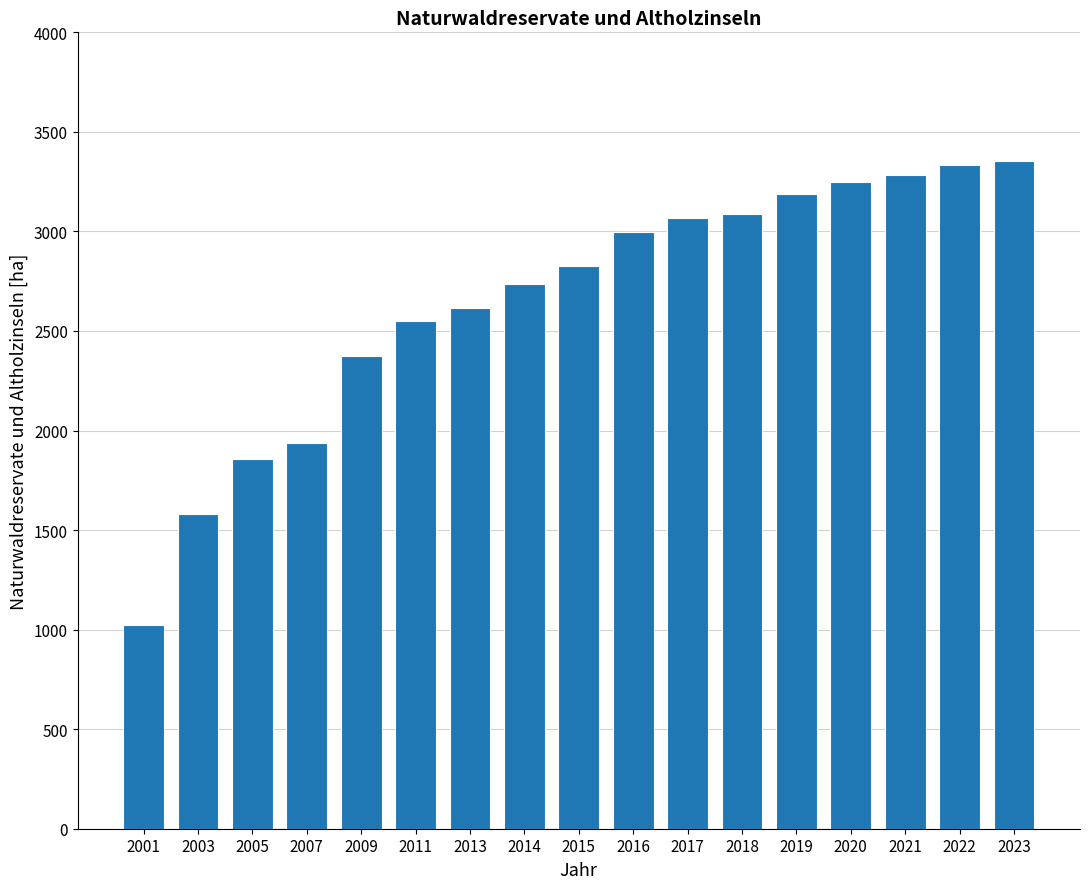

What is the sum of all values?

45059